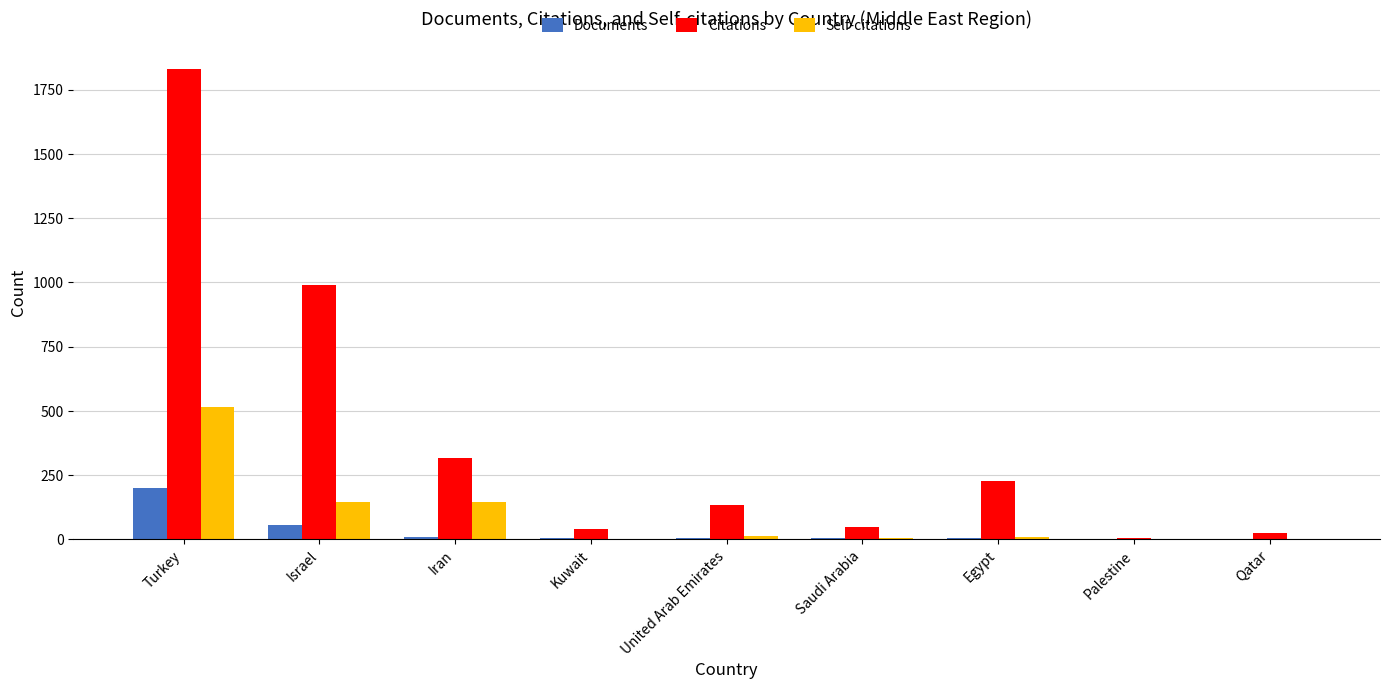

Are the bars horizontal?

No